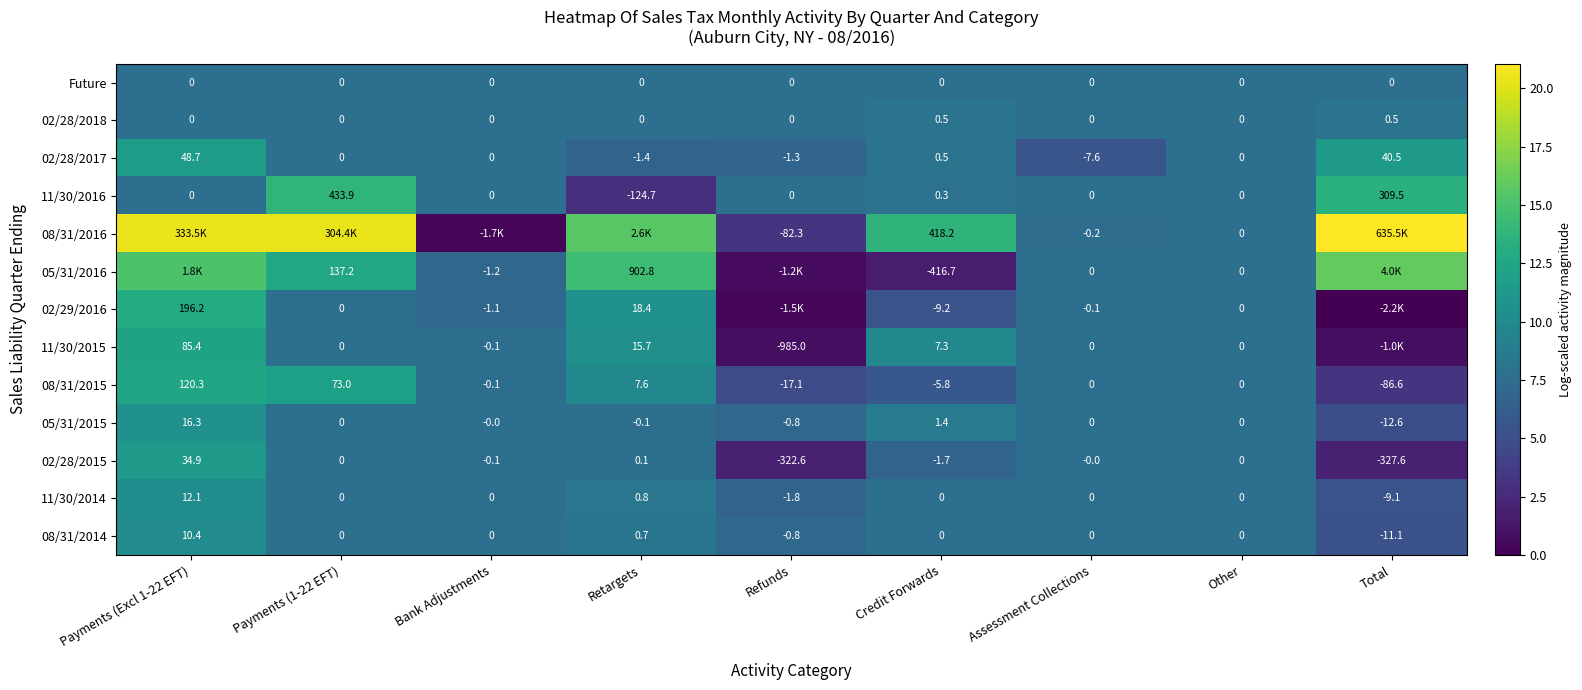

Is the value of 02/28/2017 at Assessment Collections greater than the value of Future at Bank Adjustments?

No